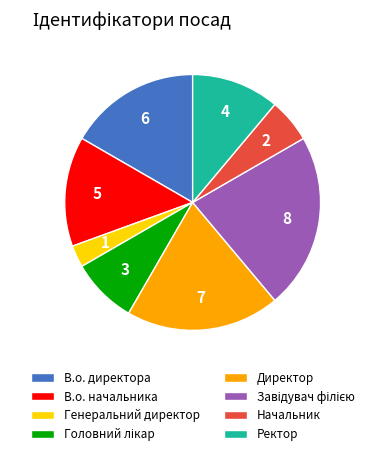

Count the number of slices in the pie.

8